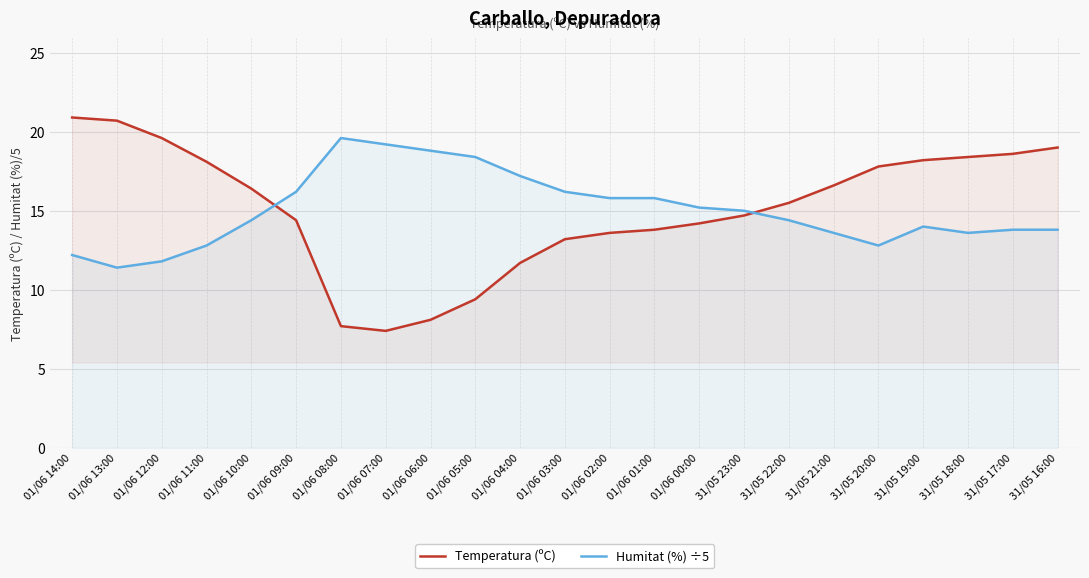

Reading right to left, extract all data points from this chart.

Temperatura (ºC): 31/05 16:00=19.0	31/05 17:00=18.6	31/05 18:00=18.4	31/05 19:00=18.2	31/05 20:00=17.8	31/05 21:00=16.6	31/05 22:00=15.5	31/05 23:00=14.7	01/06 00:00=14.2	01/06 01:00=13.8	01/06 02:00=13.6	01/06 03:00=13.2	01/06 04:00=11.7	01/06 05:00=9.4	01/06 06:00=8.1	01/06 07:00=7.4	01/06 08:00=7.7	01/06 09:00=14.4	01/06 10:00=16.4	01/06 11:00=18.1	01/06 12:00=19.6	01/06 13:00=20.7	01/06 14:00=20.9
Humitat (%) ÷5: 31/05 16:00=13.8	31/05 17:00=13.8	31/05 18:00=13.6	31/05 19:00=14.0	31/05 20:00=12.8	31/05 21:00=13.6	31/05 22:00=14.4	31/05 23:00=15.0	01/06 00:00=15.2	01/06 01:00=15.8	01/06 02:00=15.8	01/06 03:00=16.2	01/06 04:00=17.2	01/06 05:00=18.4	01/06 06:00=18.8	01/06 07:00=19.2	01/06 08:00=19.6	01/06 09:00=16.2	01/06 10:00=14.4	01/06 11:00=12.8	01/06 12:00=11.8	01/06 13:00=11.4	01/06 14:00=12.2